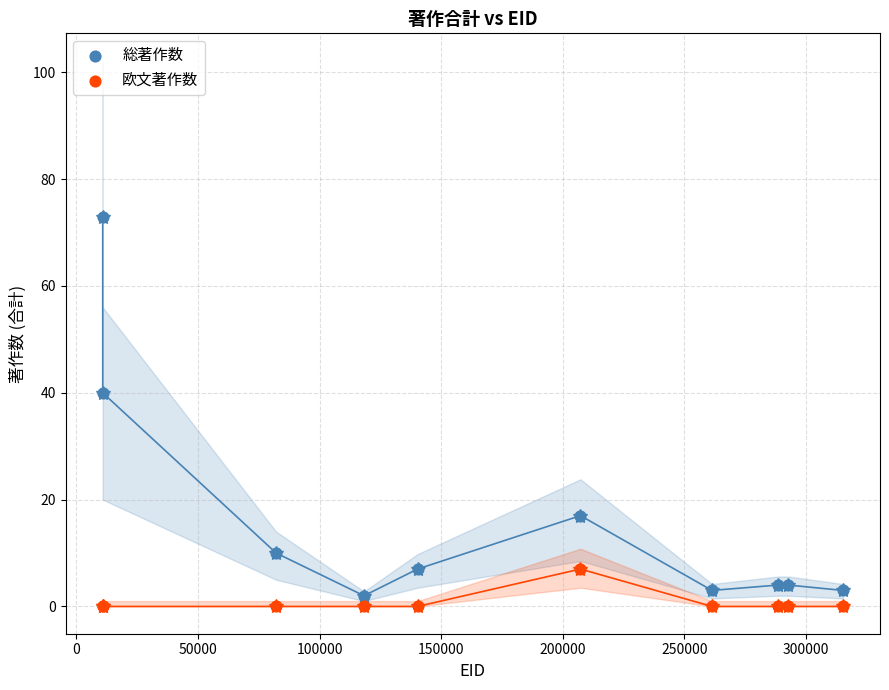

Which series contains the highest Y value?

総著作数